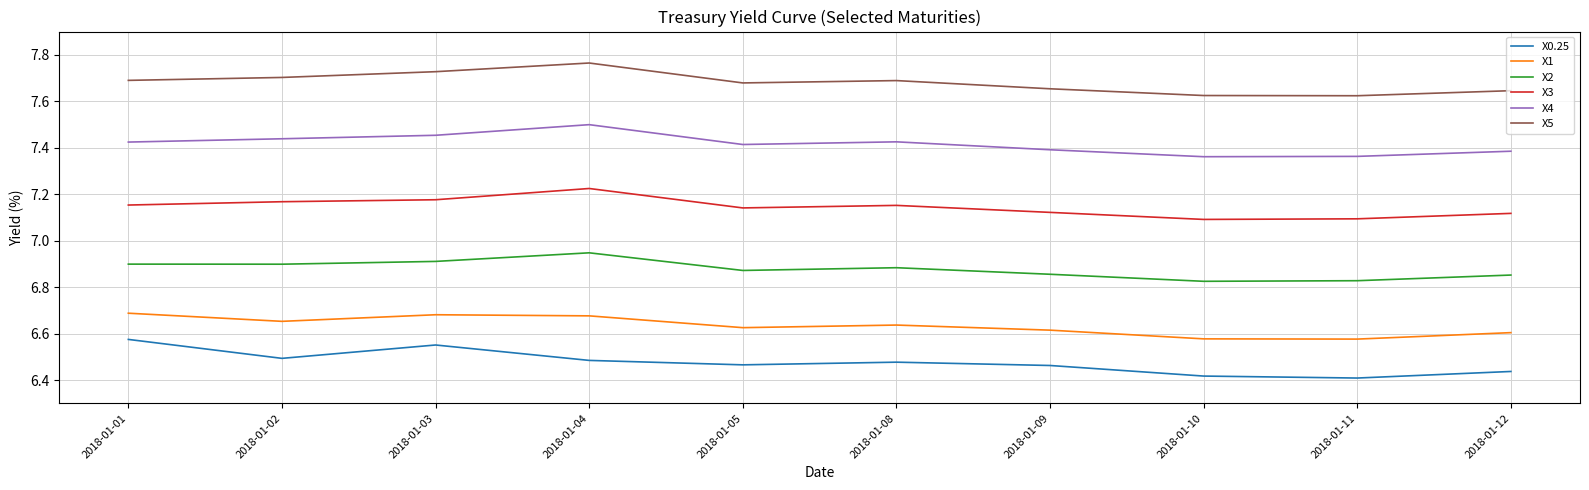

What are all the series names shown in the legend?

X0.25, X1, X2, X3, X4, X5